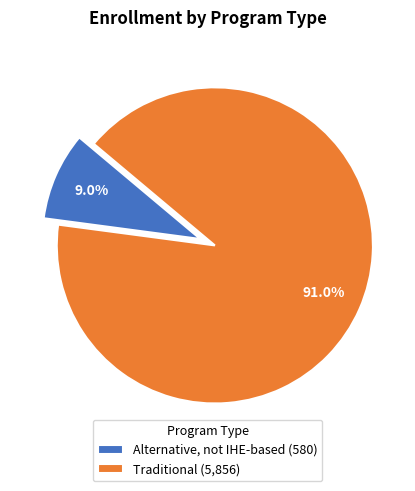

Does Traditional (5,856) represent more than half of the total?

Yes